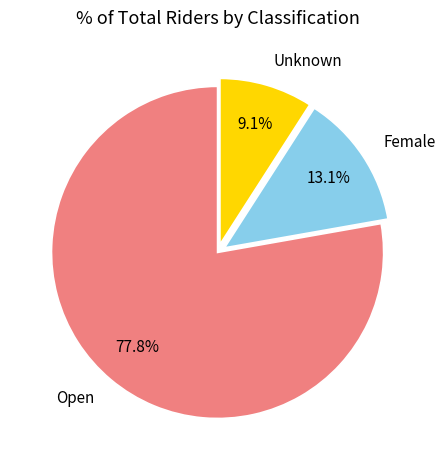

To the nearest percent, what percentage of the pie is Open?

78%